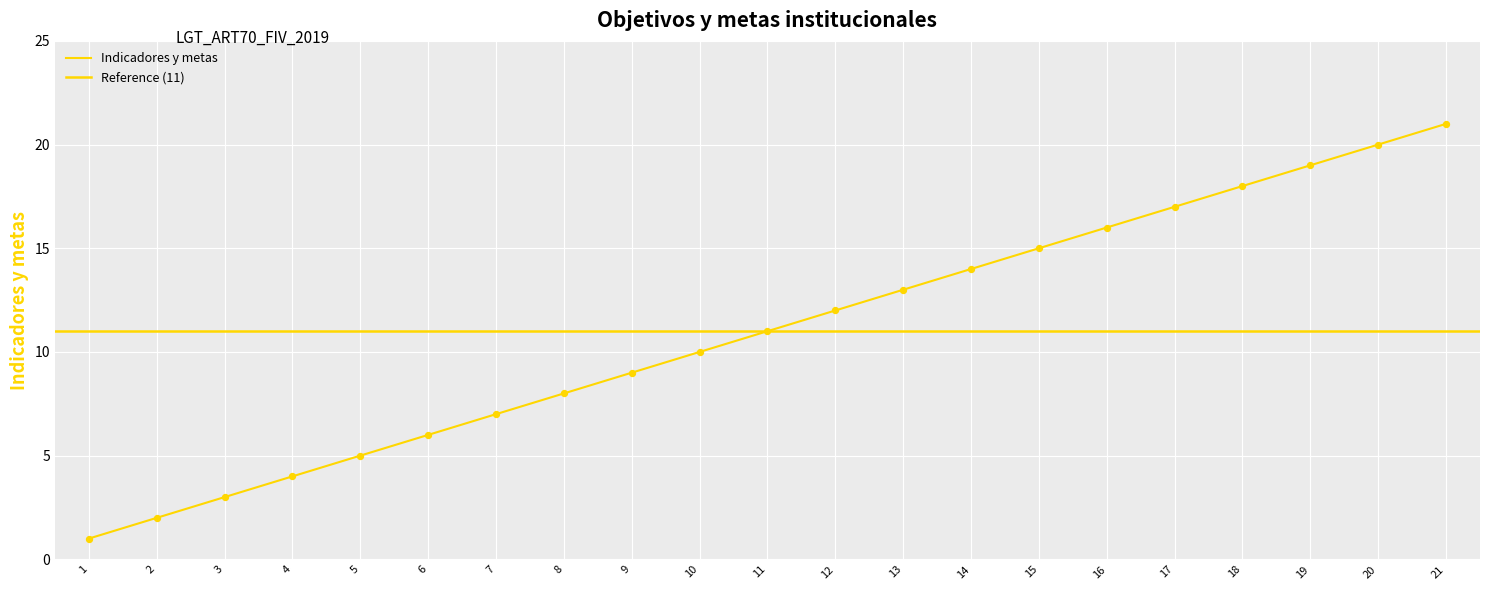

Between 10 and 1, which is larger?

10